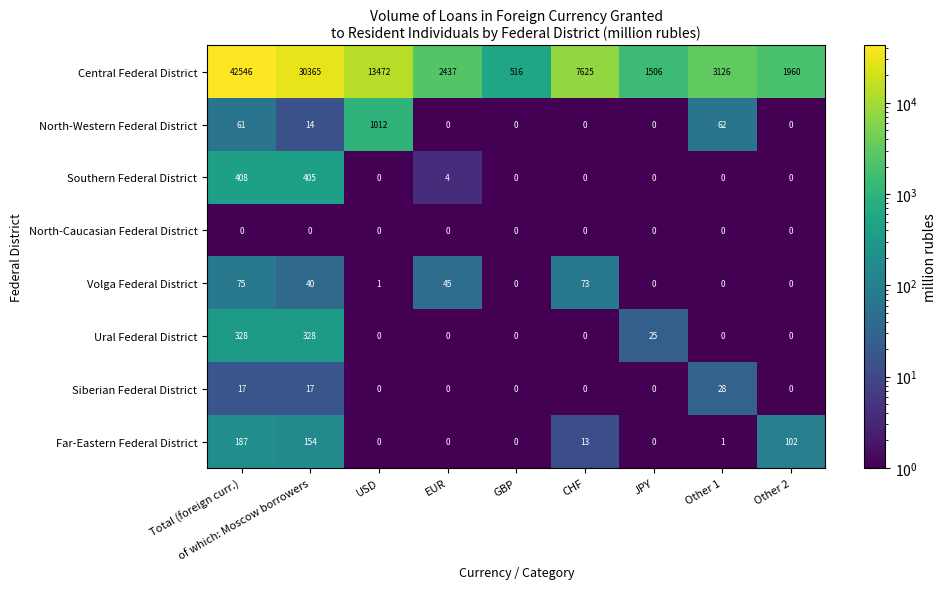

At how many categories does at least one series exceed 33219?

1